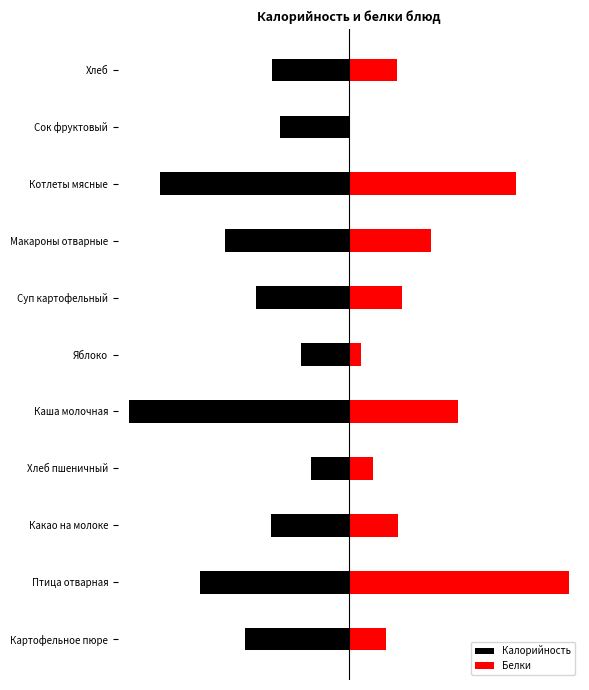

Rank the series by their average value, from highest to lowest.

Белки, Калорийность